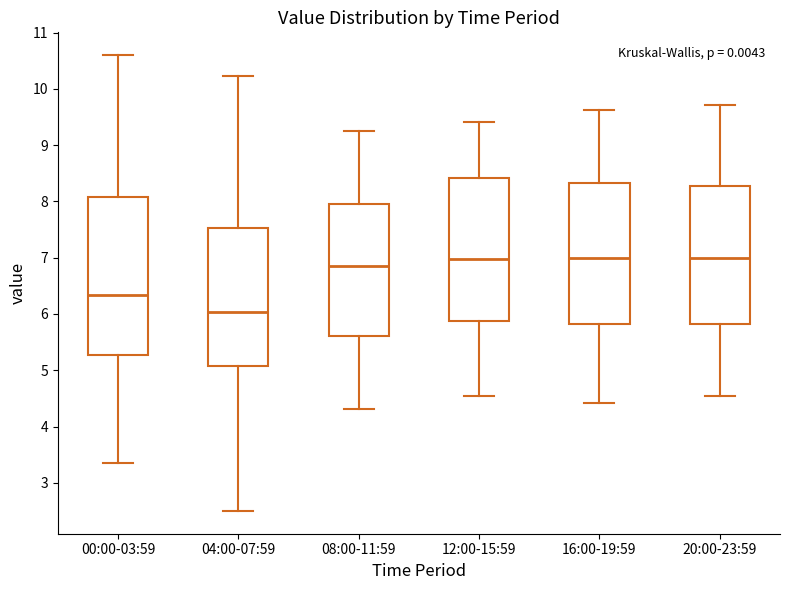

Reading left to right, read every box against the y-axis: the position of its median line, the range the box covers, and the ends of its whiskers. The values are not printed on the chart, so give them approximately, as read against the axis.

00:00-03:59: median 6.3, box 5.3 to 8.1, whiskers 3.4 to 10.6
04:00-07:59: median 6.0, box 5.1 to 7.5, whiskers 2.5 to 10.2
08:00-11:59: median 6.9, box 5.6 to 8.0, whiskers 4.3 to 9.3
12:00-15:59: median 7.0, box 5.9 to 8.4, whiskers 4.6 to 9.4
16:00-19:59: median 7.0, box 5.8 to 8.3, whiskers 4.4 to 9.6
20:00-23:59: median 7.0, box 5.8 to 8.3, whiskers 4.6 to 9.7